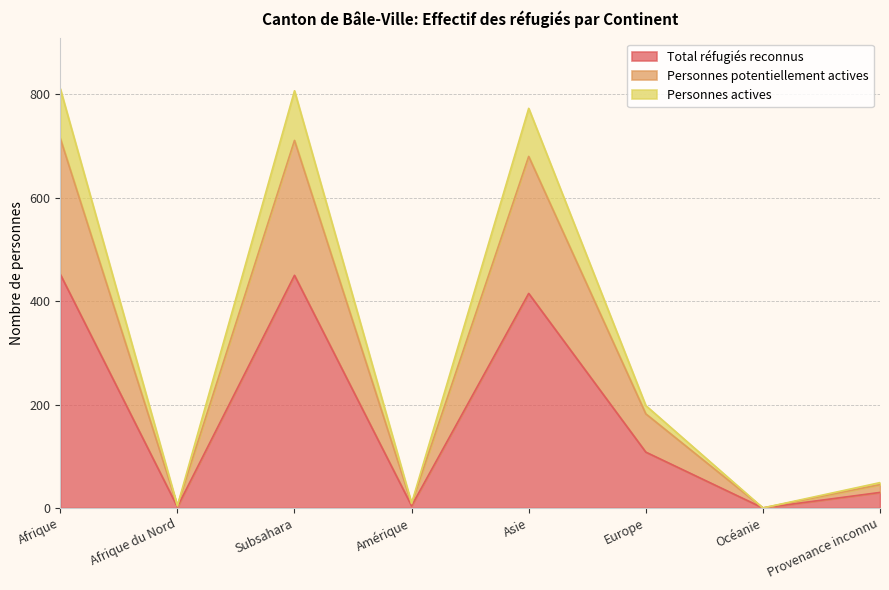

Between Afrique and Provenance inconnu, which is larger?

Afrique